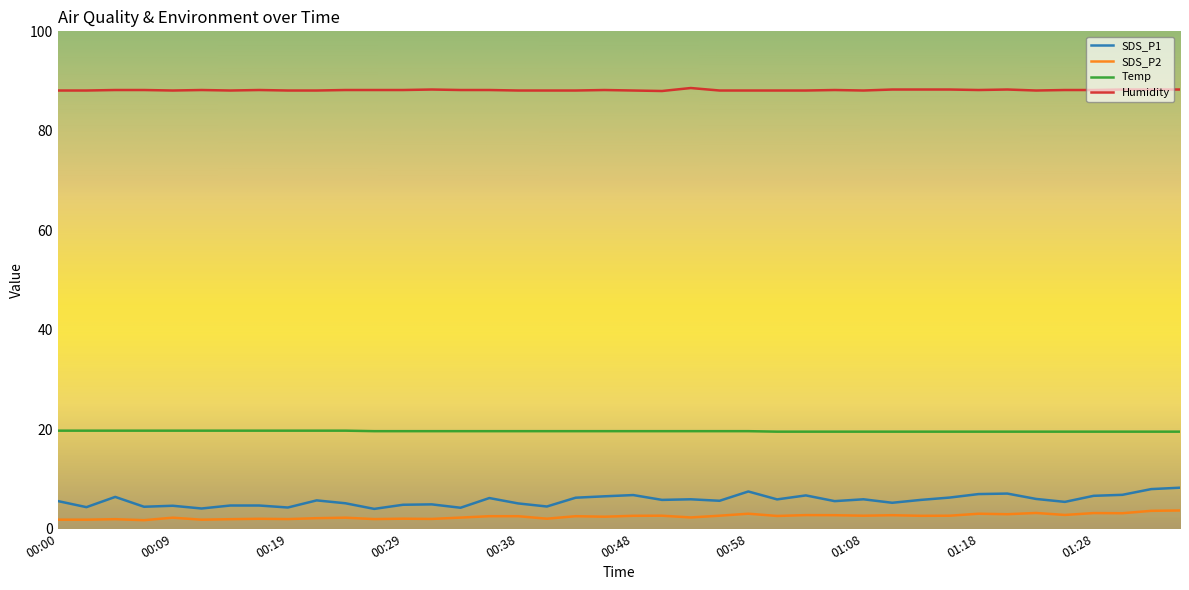

Which series has the largest range (max minus min)?

SDS_P1